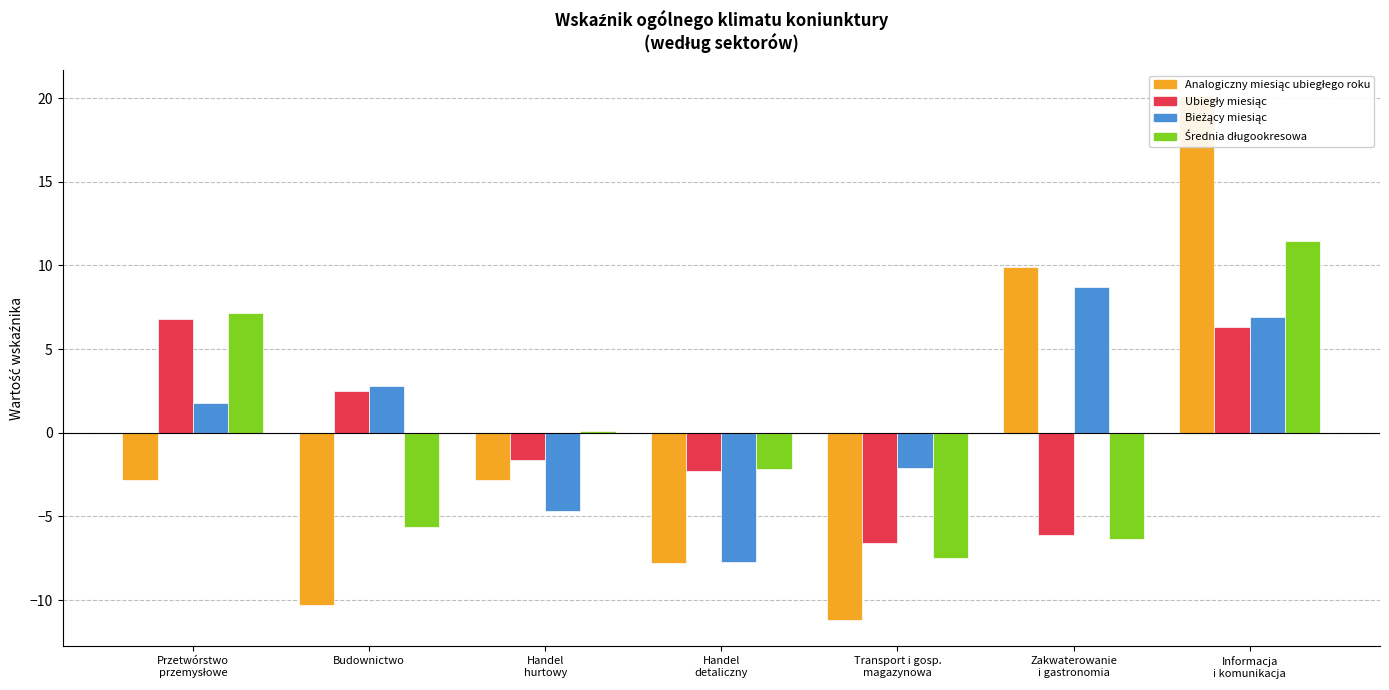

Reading right to left, extract all data points from this chart.

Analogiczny miesiąc ubiegłego roku: 20.1	9.9	-11.2	-7.8	-2.8	-10.3	-2.8
Ubiegły miesiąc: 6.3	-6.1	-6.6	-2.3	-1.6	2.5	6.8
Bieżący miesiąc: 6.9	8.7	-2.1	-7.7	-4.7	2.8	1.8
Średnia długookresowa: 11.5	-6.4	-7.5	-2.2	0.1	-5.6	7.1